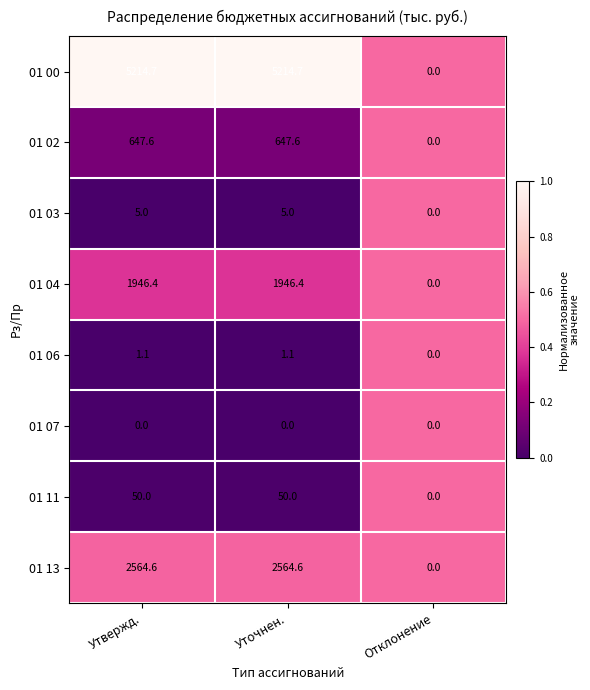

Which series has the largest total across all categories?

01 00